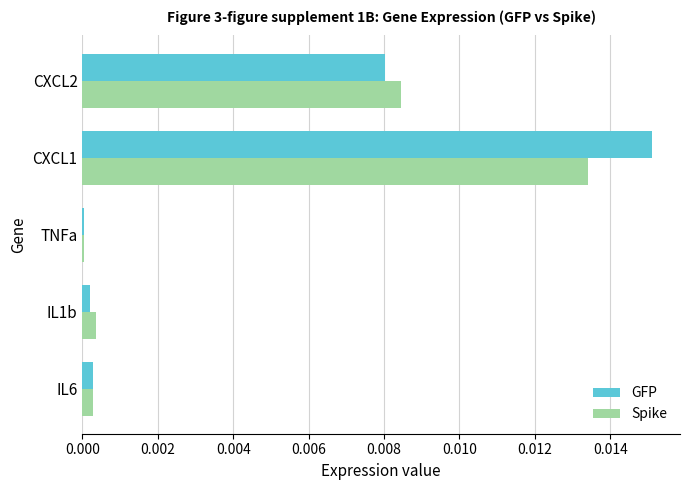

What are all the series names shown in the legend?

GFP, Spike